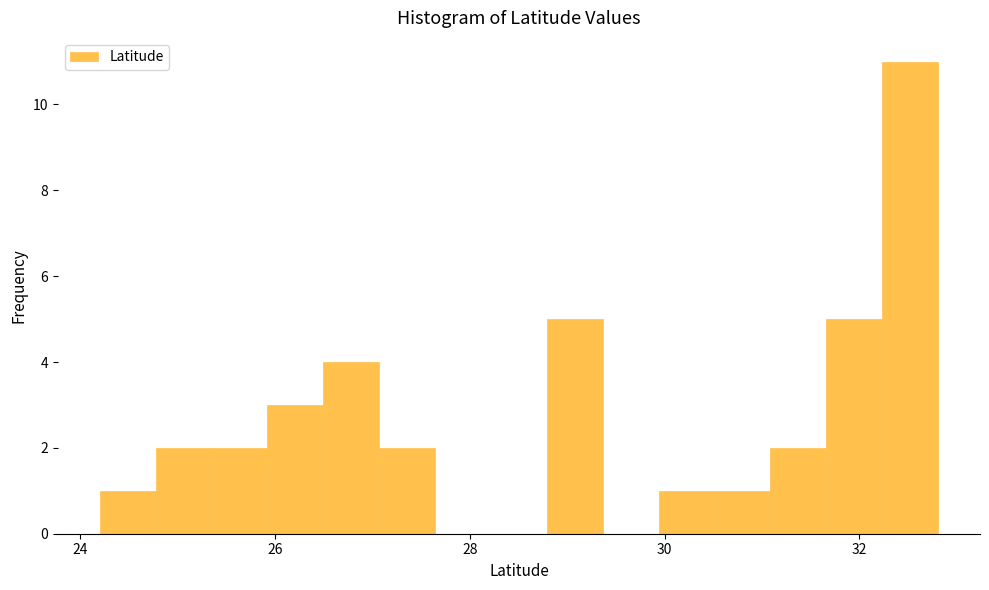

Read against the x-axis, roughly where is the centre of the tallest bar?

32.6